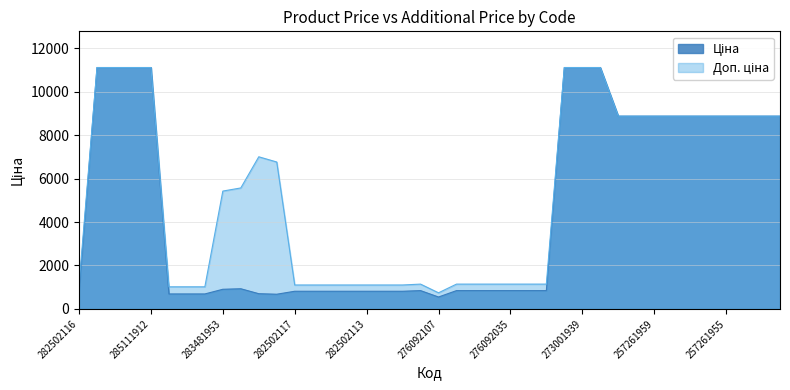

What position from the left is 276092106?

27